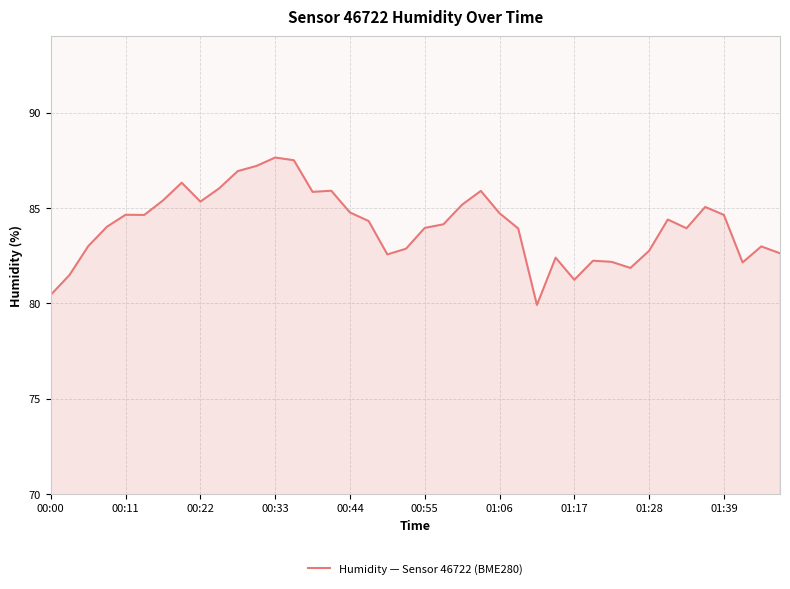

What is the smallest value displayed?

79.9